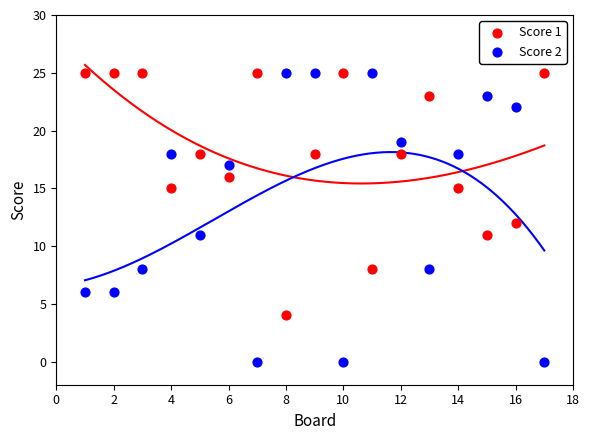

Which series has the widest spread of Y values?

Score 2